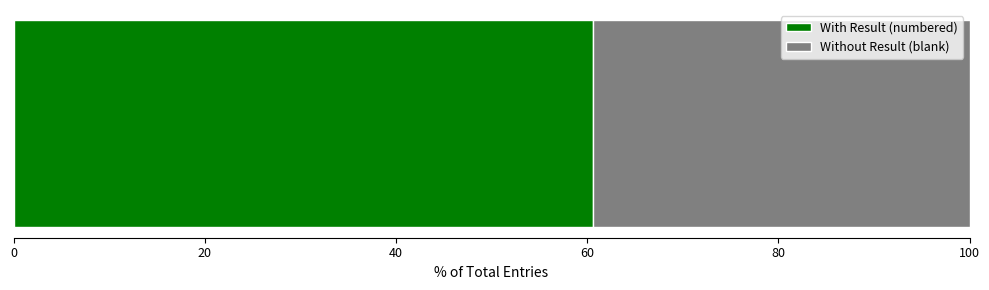

What is the maximum value for With Result (numbered)?

60.6